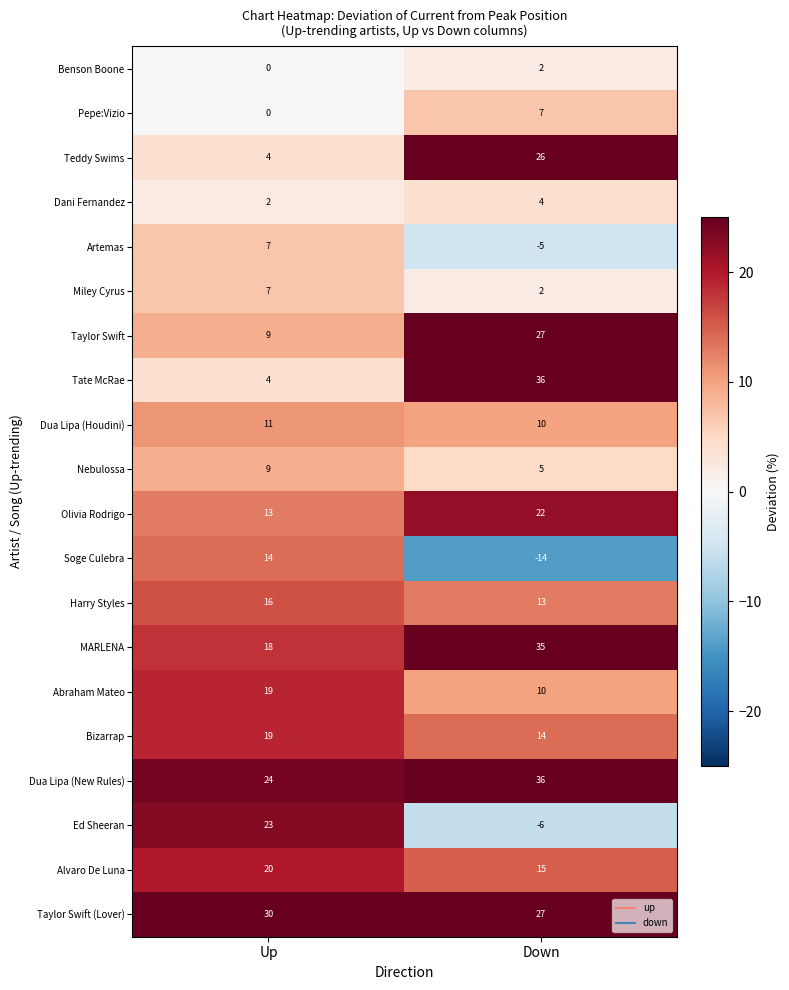

Which series has the largest total across all categories?

Dua Lipa (New Rules)